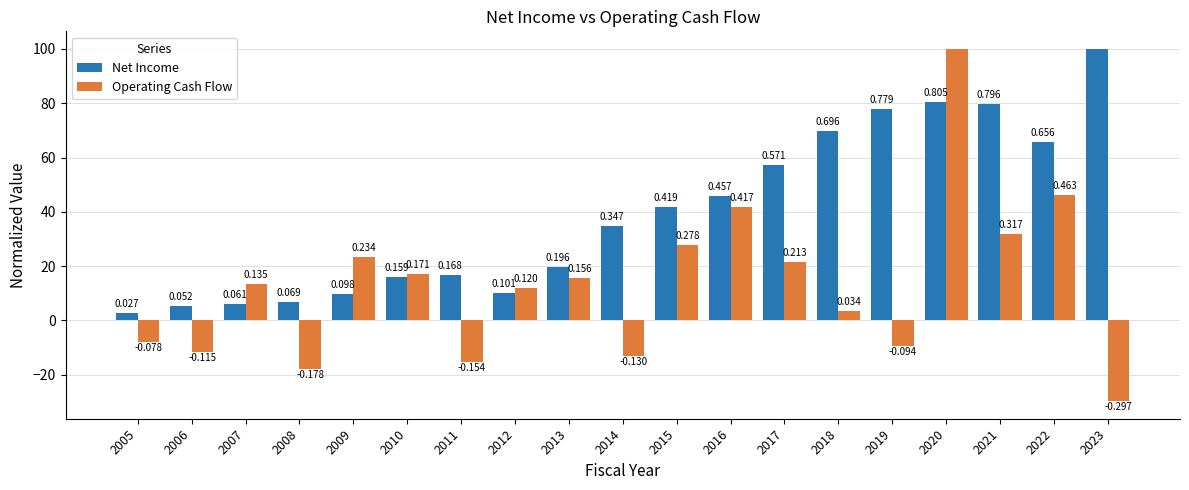

True or false: Net Income has a value of 10.1 at 2012.

True